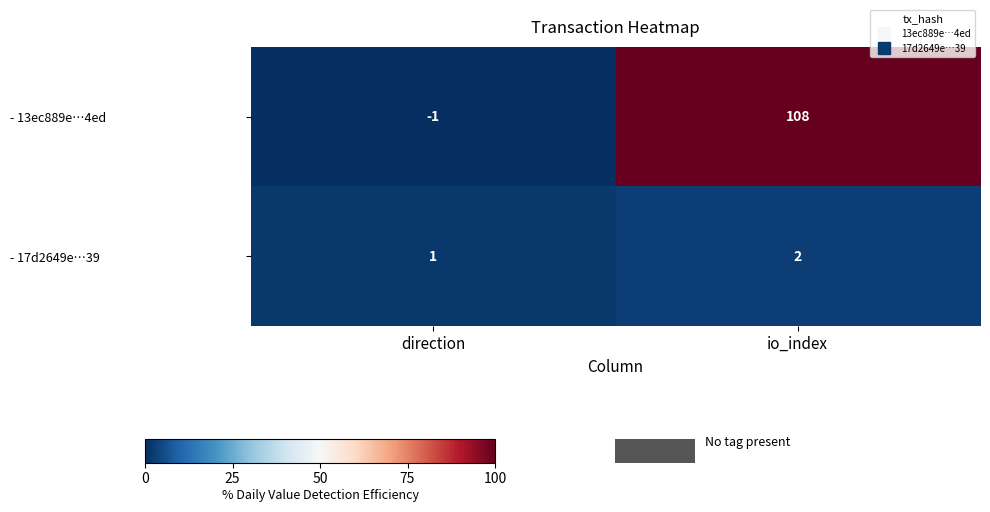

Where is - 17d2649e…39 nearest to the value 1?

direction